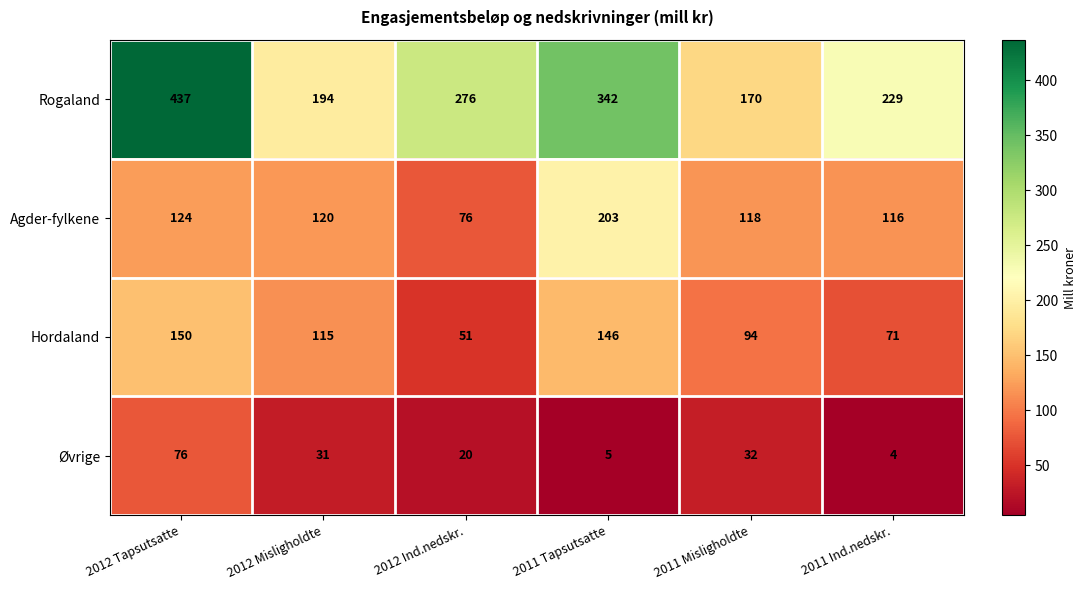

Rank the series at 2011 Ind.nedskr. from highest to lowest value.

Rogaland, Agder-fylkene, Hordaland, Øvrige